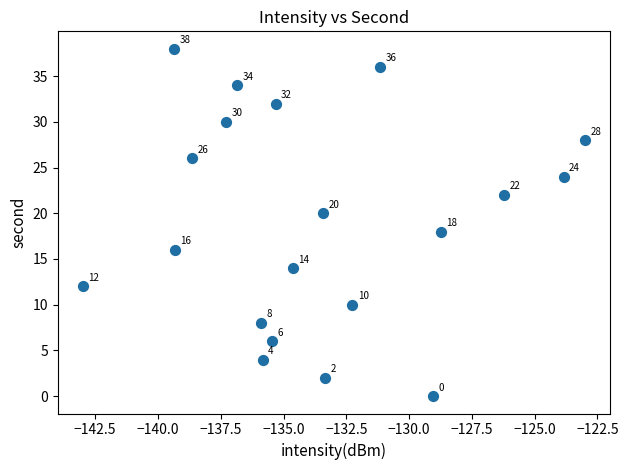

What Y value in the scatter plot is closest to 19?

18